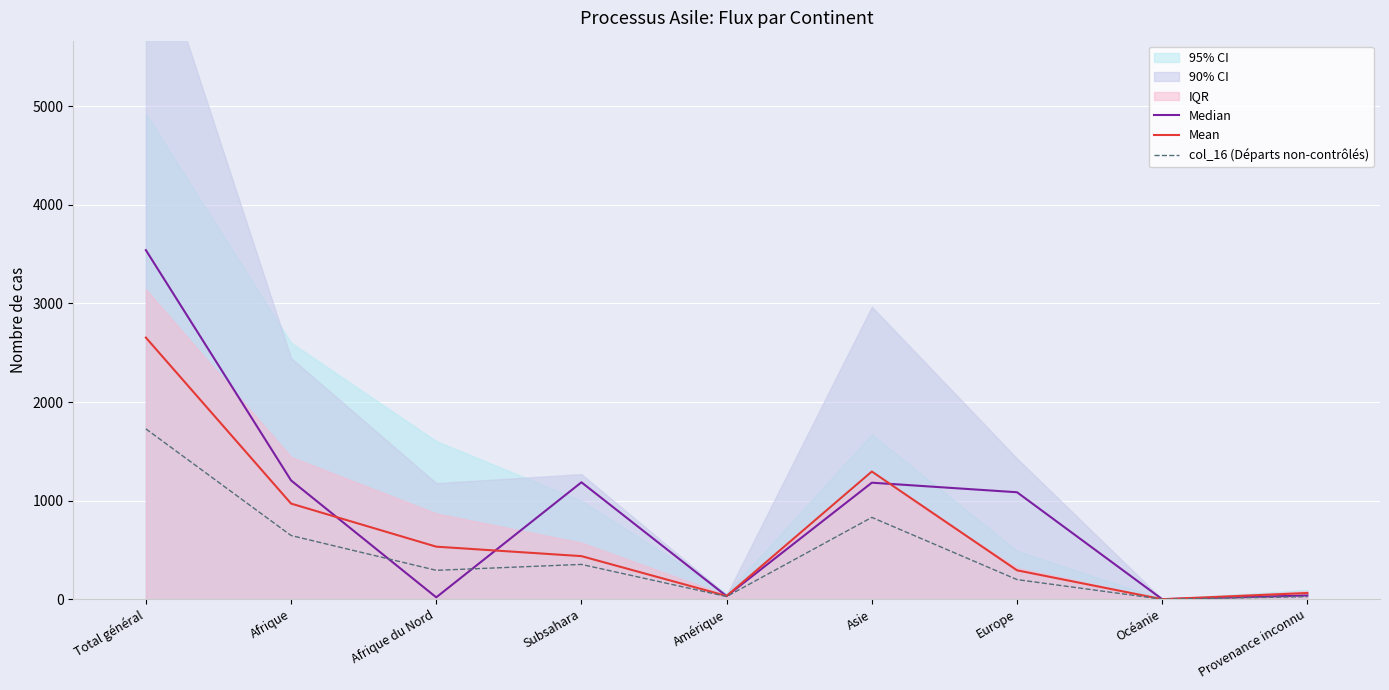

What is the value of the Mean point at the 7th from the left?

293